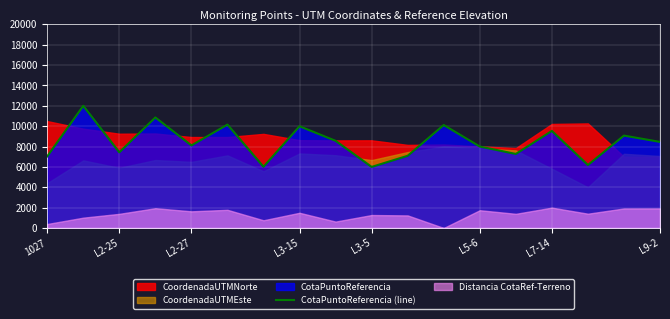

What is the minimum value for CotaPuntoReferencia (line)?

6000.0